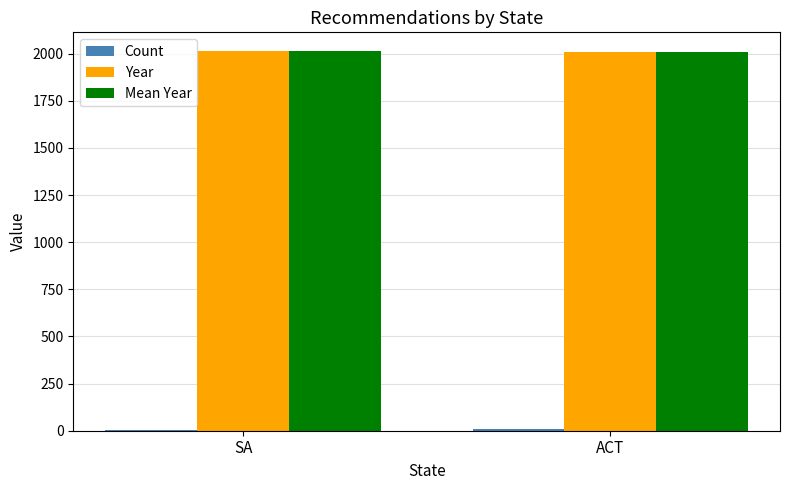

What is the greatest value displayed?

2013